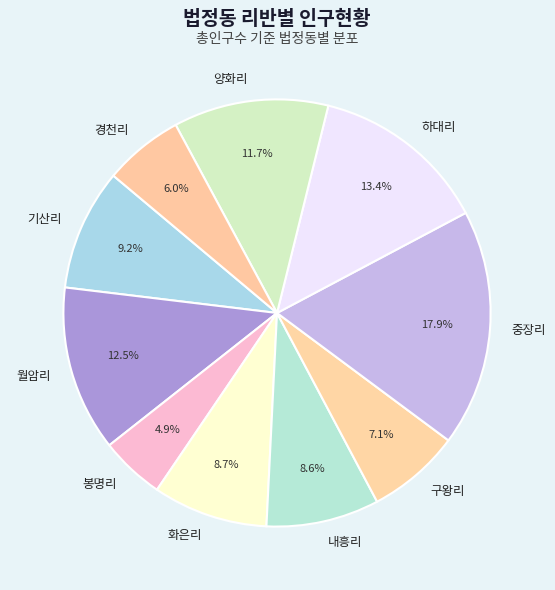

To the nearest percent, what is the combined percentage of 화은리 and 봉명리?

14%